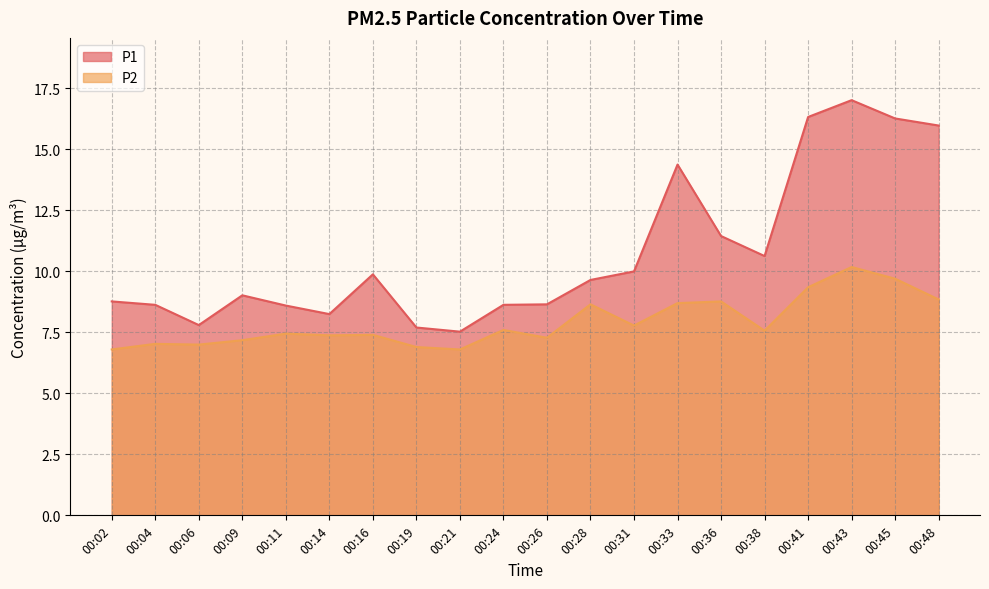

The P2 series shows 7.4 at 00:16. True or false?

True